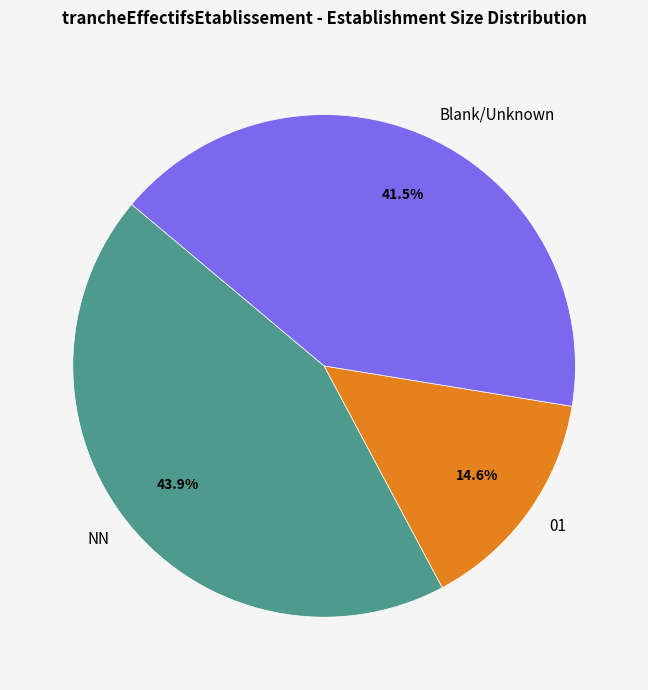

How many slices are in this pie chart?

3